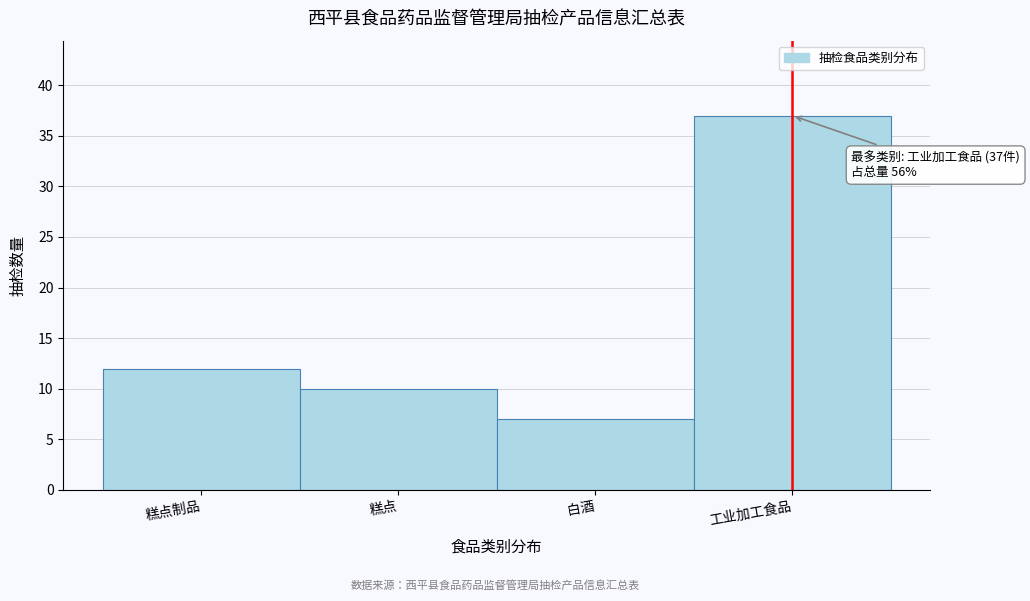

Reading right to left, transcribe all the data shown in this chart.

工业加工食品=37	白酒=7	糕点=10	糕点制品=12